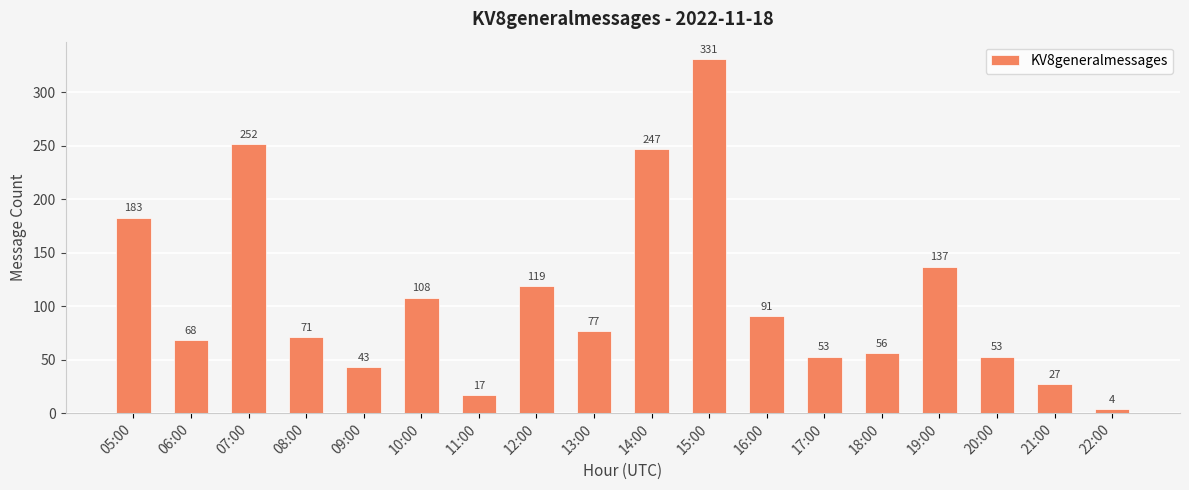

What is the minimum value shown in the chart?

4